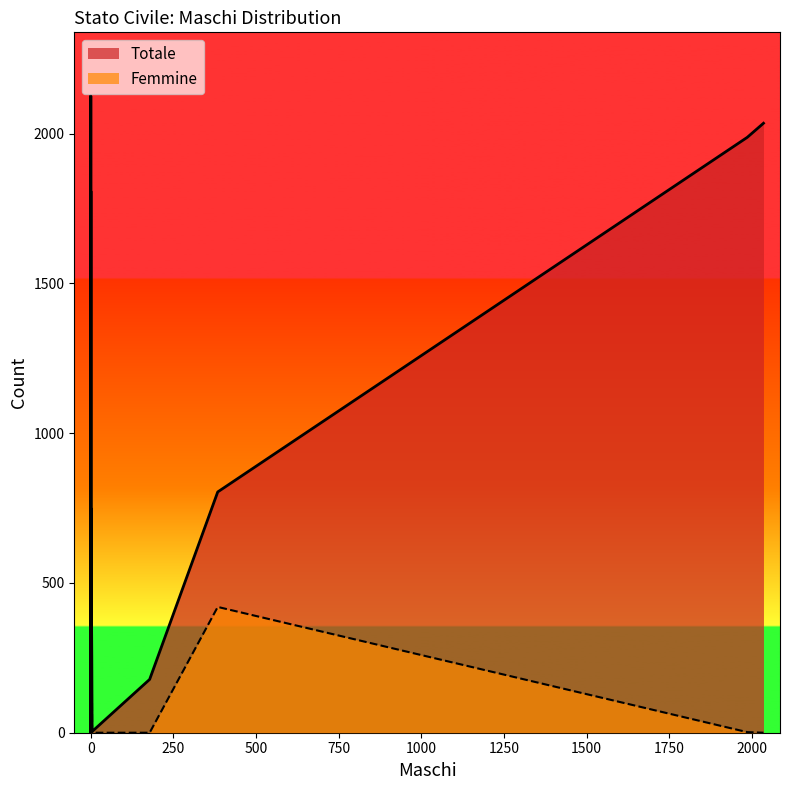

What is the average value of the Femmine series?

395